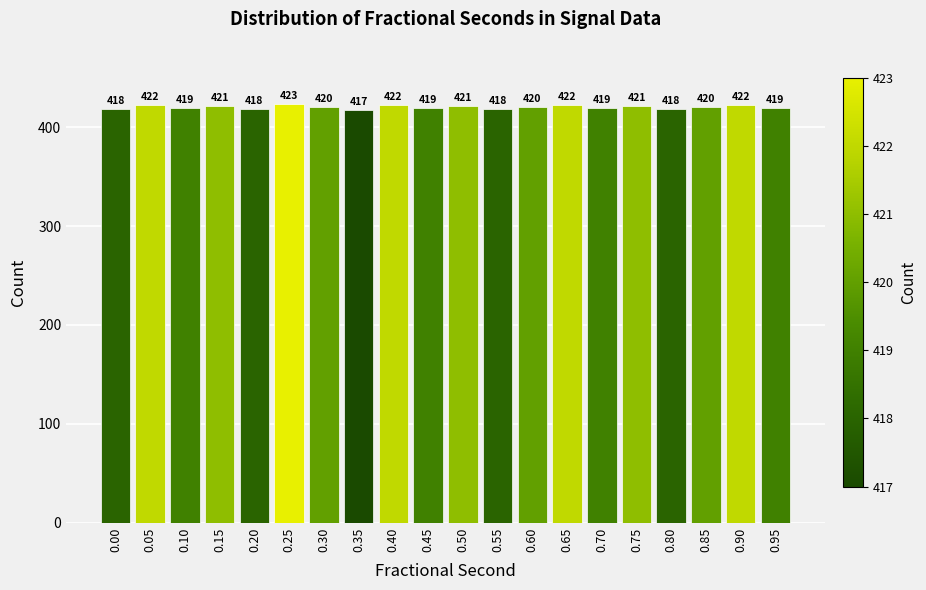

Reading left to right, transcribe all the data shown in this chart.

0.00=418	0.05=422	0.10=419	0.15=421	0.20=418	0.25=423	0.30=420	0.35=417	0.40=422	0.45=419	0.50=421	0.55=418	0.60=420	0.65=422	0.70=419	0.75=421	0.80=418	0.85=420	0.90=422	0.95=419